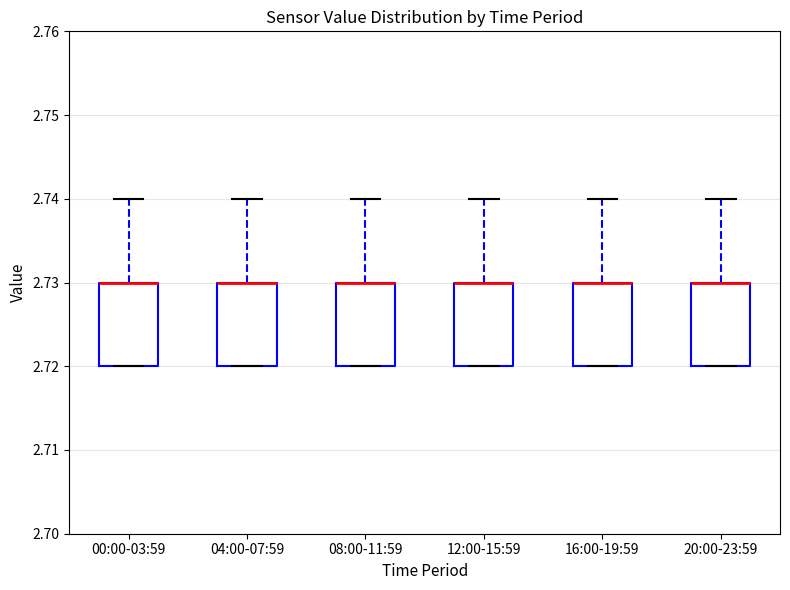

Reading left to right, transcribe this box plot: for each box, give where its median line is, the range the box spans, and where its two whiskers end, as read against the y-axis. The values are not printed on the chart, so give them approximately, as read against the axis.

00:00-03:59: median 2.73 (drawn on the box's upper edge), box 2.72 to 2.73, whiskers 2.72 to 2.74
04:00-07:59: median 2.73 (drawn on the box's upper edge), box 2.72 to 2.73, whiskers 2.72 to 2.74
08:00-11:59: median 2.73 (drawn on the box's upper edge), box 2.72 to 2.73, whiskers 2.72 to 2.74
12:00-15:59: median 2.73 (drawn on the box's upper edge), box 2.72 to 2.73, whiskers 2.72 to 2.74
16:00-19:59: median 2.73 (drawn on the box's upper edge), box 2.72 to 2.73, whiskers 2.72 to 2.74
20:00-23:59: median 2.73 (drawn on the box's upper edge), box 2.72 to 2.73, whiskers 2.72 to 2.74